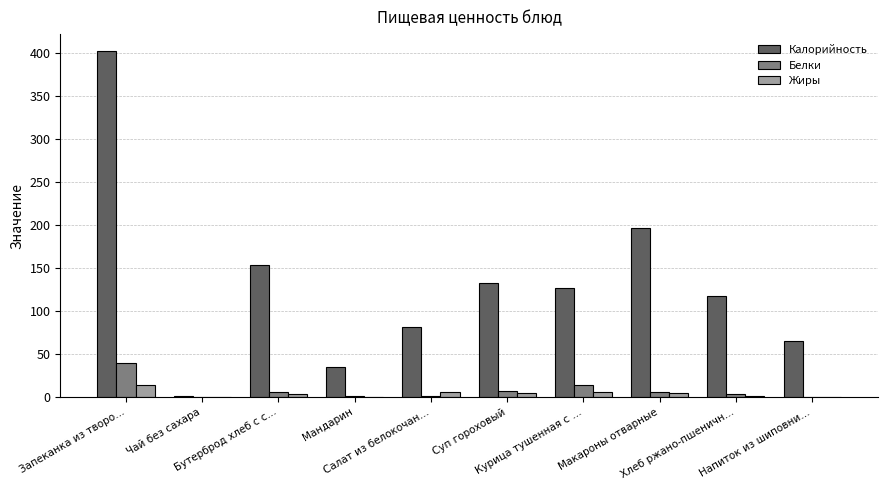

What is the sum of the Жиры values at Бутерброд хлеб с с… and Мандарин?

3.9